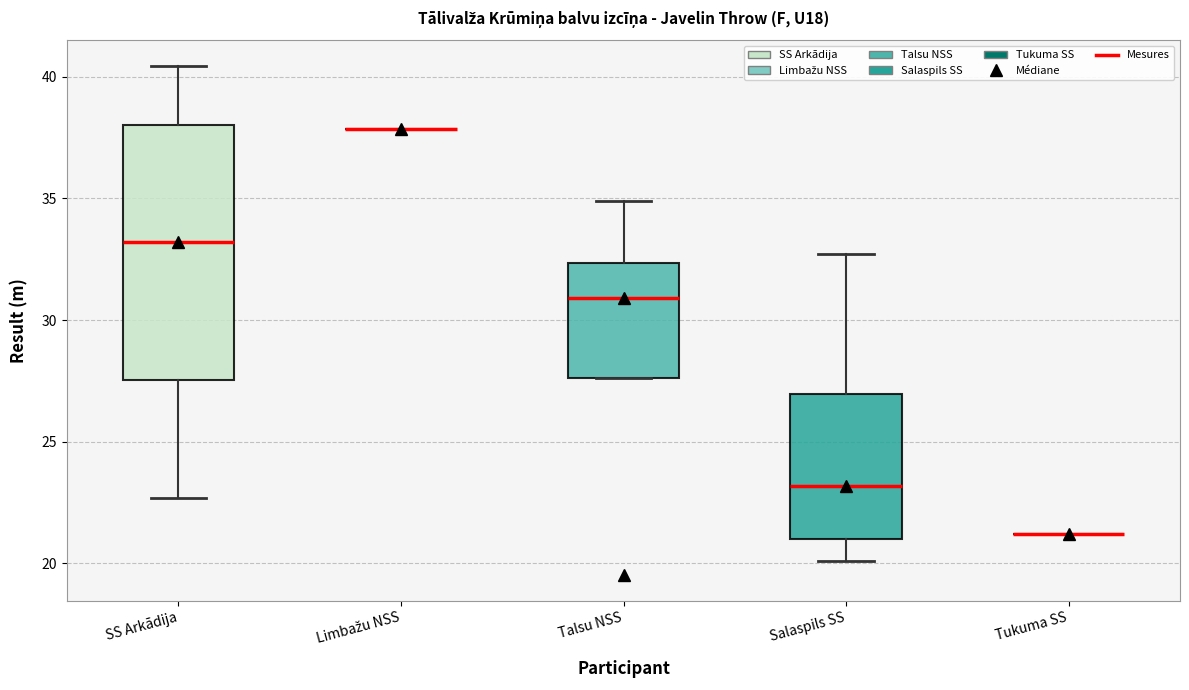

Reading left to right, read every box against the y-axis: the position of its median line, the range the box covers, and the ends of its whiskers. The values are not printed on the chart, so give them approximately, as read against the axis.

SS Arkādija: median 33.0, box 27.5 to 38.0, whiskers 22.5 to 40.5
Limbažu NSS: box collapsed to a line at 38.0, whiskers 38.0 to 38.0
Talsu NSS: median 31.0, box 27.5 to 32.5, whiskers 27.5 to 35.0
Salaspils SS: median 23.0, box 21.0 to 27.0, whiskers 20.0 to 32.5
Tukuma SS: box collapsed to a line at 21.0, whiskers 21.0 to 21.0